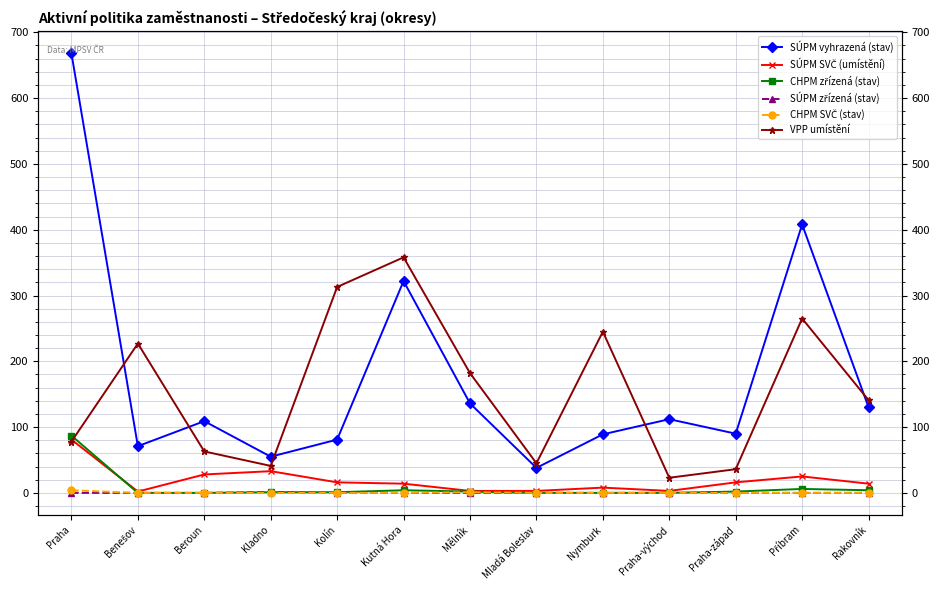

How many distinct data groups are displayed?

6